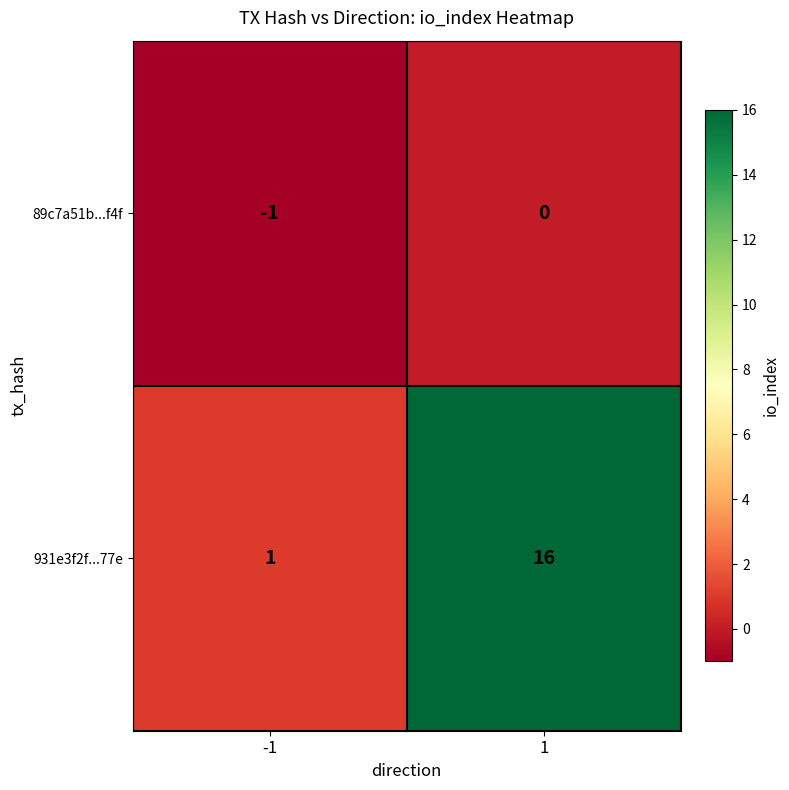

Rank the series at 1 from highest to lowest value.

931e3f2f...77e, 89c7a51b...f4f